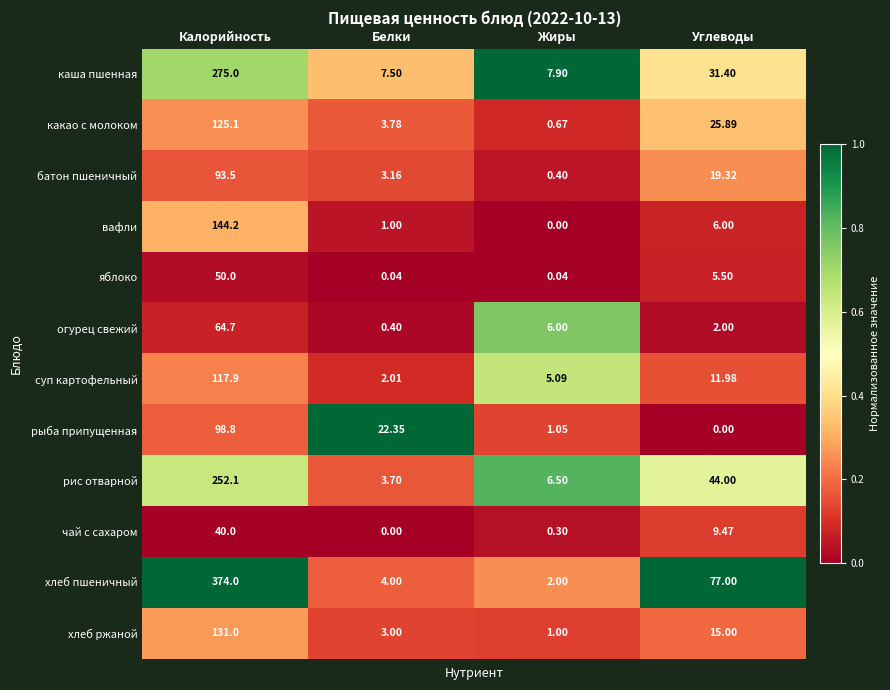

Between Жиры and Углеводы, which series saw the biggest shift?

хлеб пшеничный